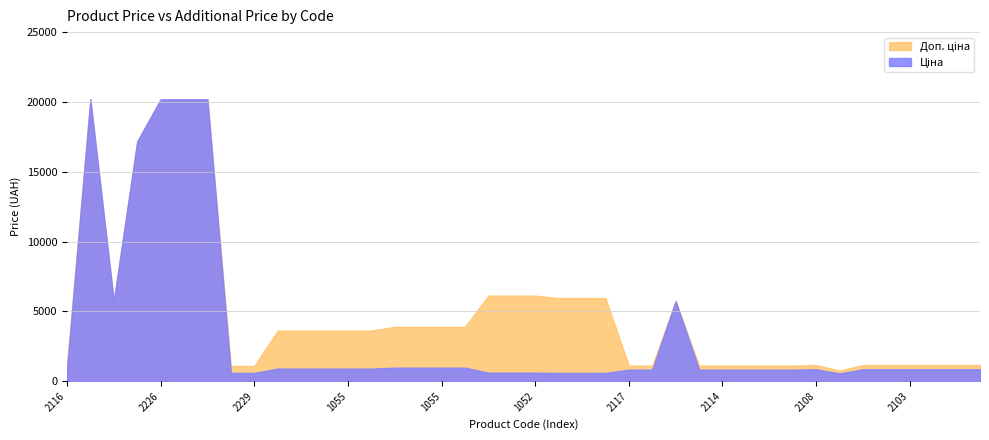

At which category is the sum across all series the highest?

287302223